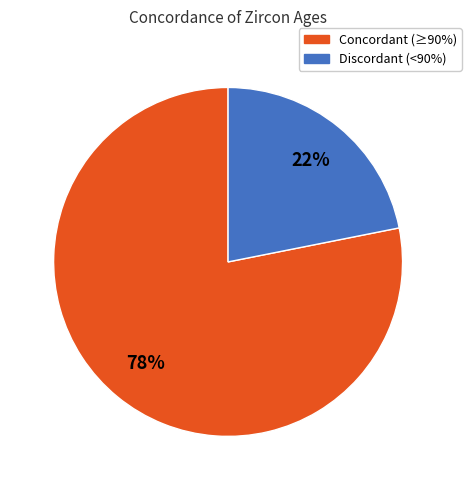

What is the ratio of the value at Discordant (<90%) to the value at Concordant (≥90%)?

0.3